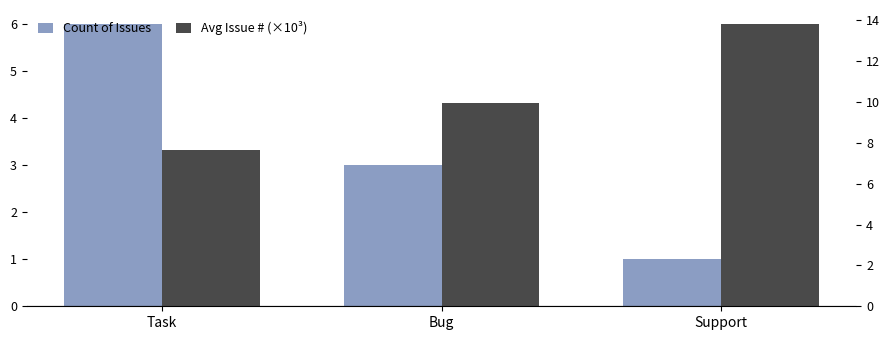

Reading left to right, list all the values displayed in this chart.

Count of Issues: Task=6.0	Bug=3.0	Support=1.0
Avg Issue # (×10³): Task=7.7	Bug=10.0	Support=13.8